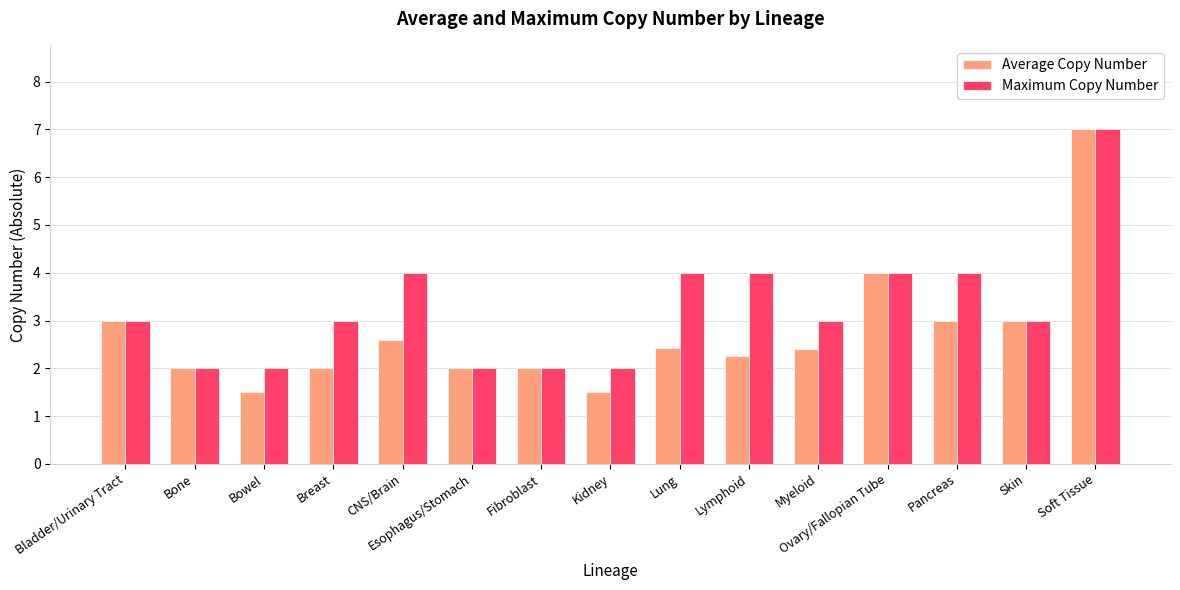

How many series are shown in this chart?

2